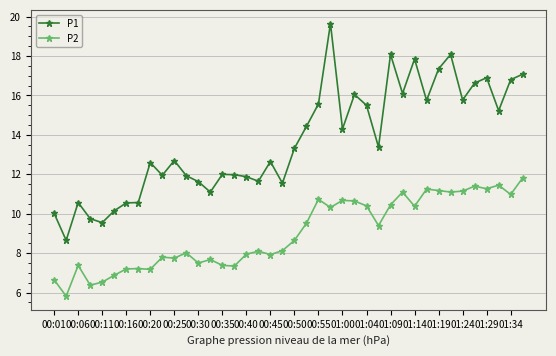

Rank the series by their maximum value, from highest to lowest.

P1, P2